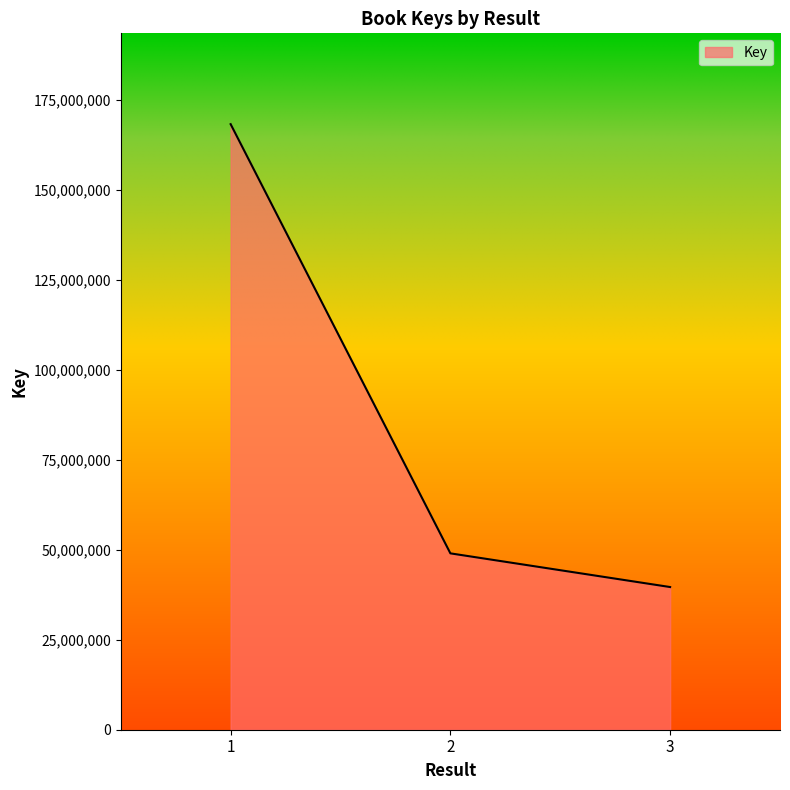

What is the smallest value displayed?

39667067